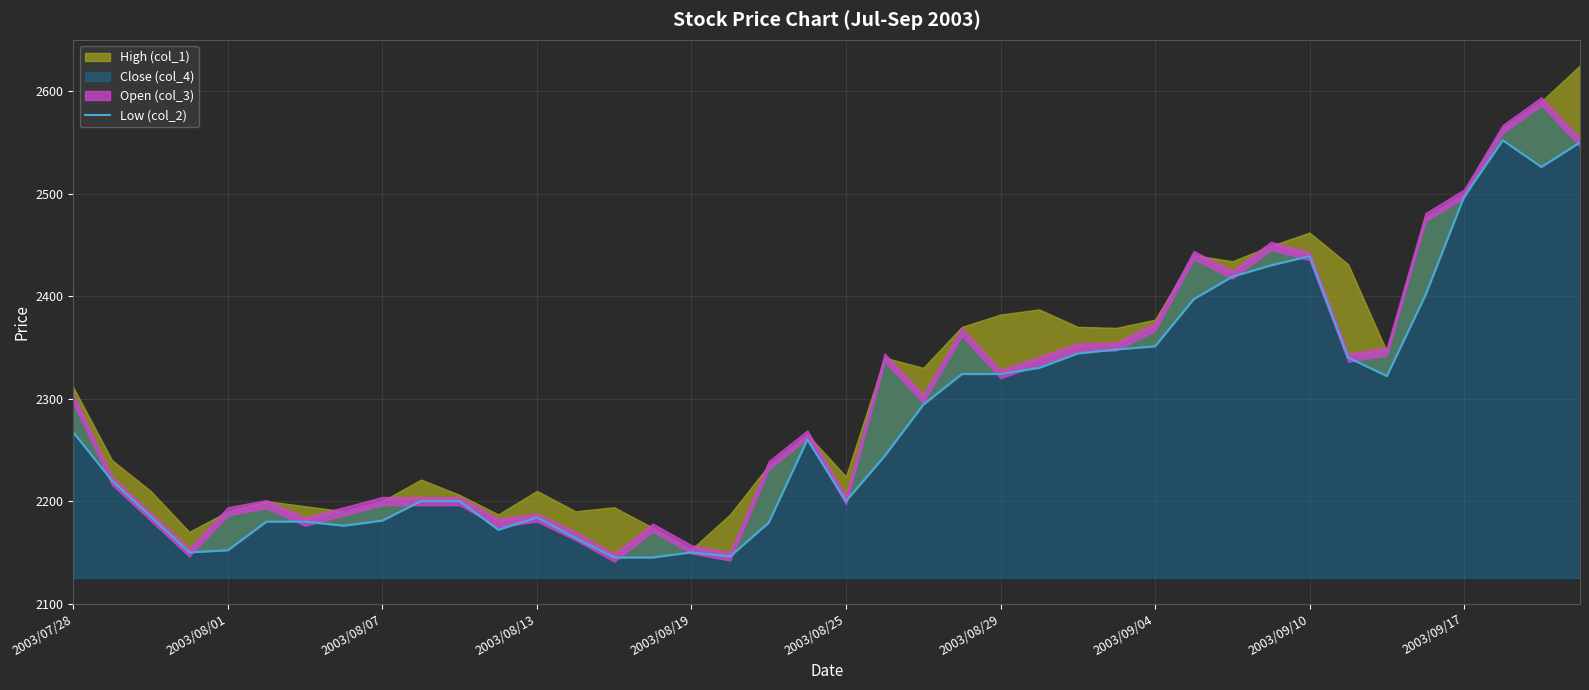

At which label does the data first exceed 2260?

2003/07/28